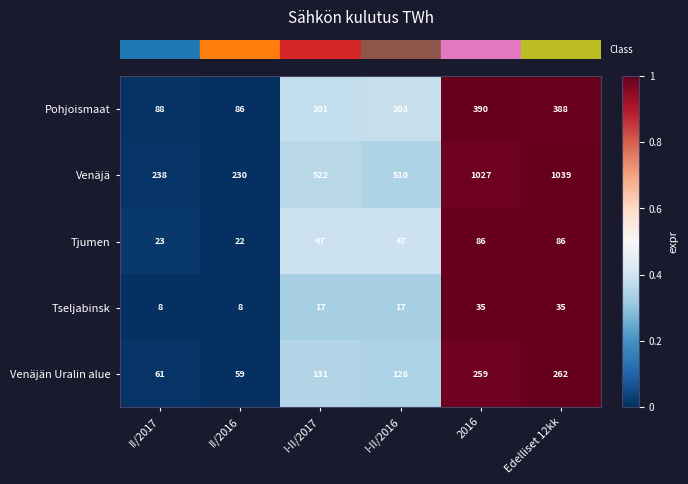

Which series has the largest range (max minus min)?

Venäjä